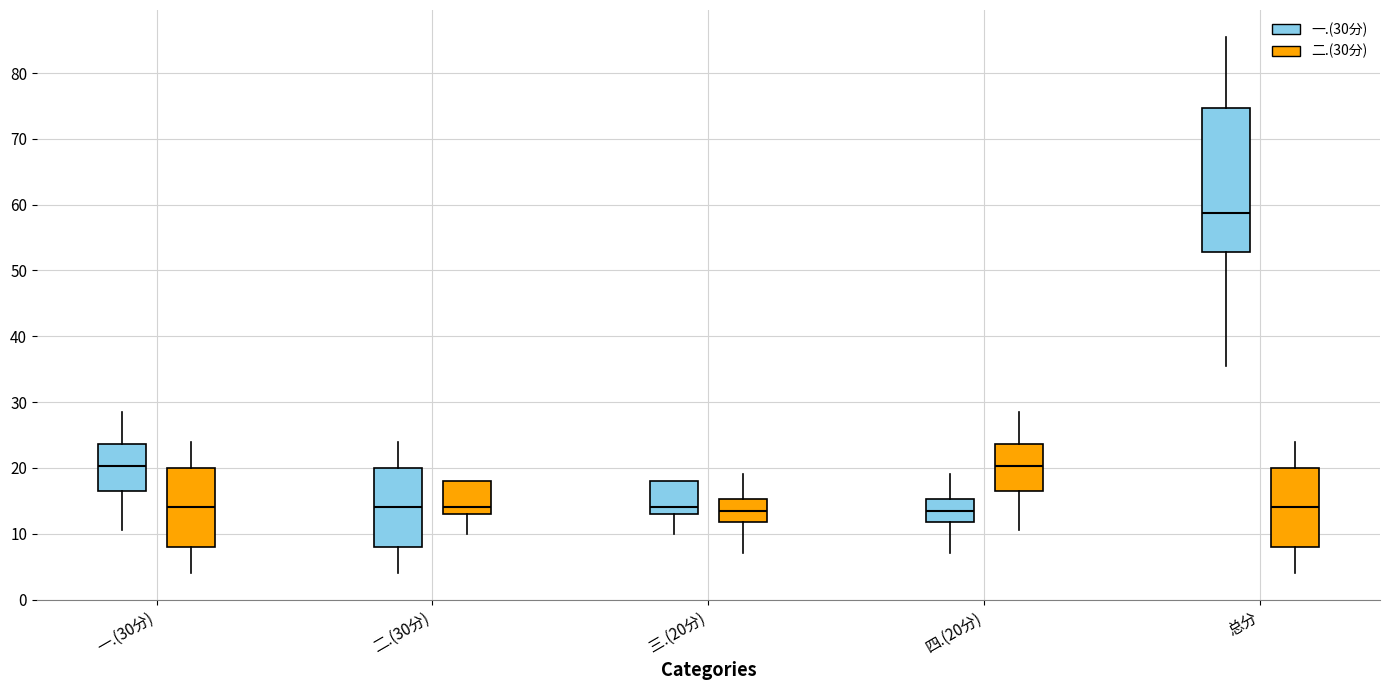

Reading left to right, transcribe this box plot: for each box, give where its median line is, the range the box spans, and where its two whiskers end, as read against the y-axis. The values are not printed on the chart, so give them approximately, as read against the axis.

一.(30分) (一.(30分)): median 20, box 17 to 24, whiskers 11 to 29
一.(30分) (二.(30分)): median 14, box 8 to 20, whiskers 4 to 24
二.(30分) (一.(30分)): median 14, box 8 to 20, whiskers 4 to 24
二.(30分) (二.(30分)): median 14, box 13 to 18, whiskers 10 to 18
三.(20分) (一.(30分)): median 14, box 13 to 18, whiskers 10 to 18
三.(20分) (二.(30分)): median 14, box 12 to 15, whiskers 7 to 19
四.(20分) (一.(30分)): median 14, box 12 to 15, whiskers 7 to 19
四.(20分) (二.(30分)): median 20, box 17 to 24, whiskers 11 to 29
总分 (一.(30分)): median 59, box 53 to 75, whiskers 36 to 86
总分 (二.(30分)): median 14, box 8 to 20, whiskers 4 to 24